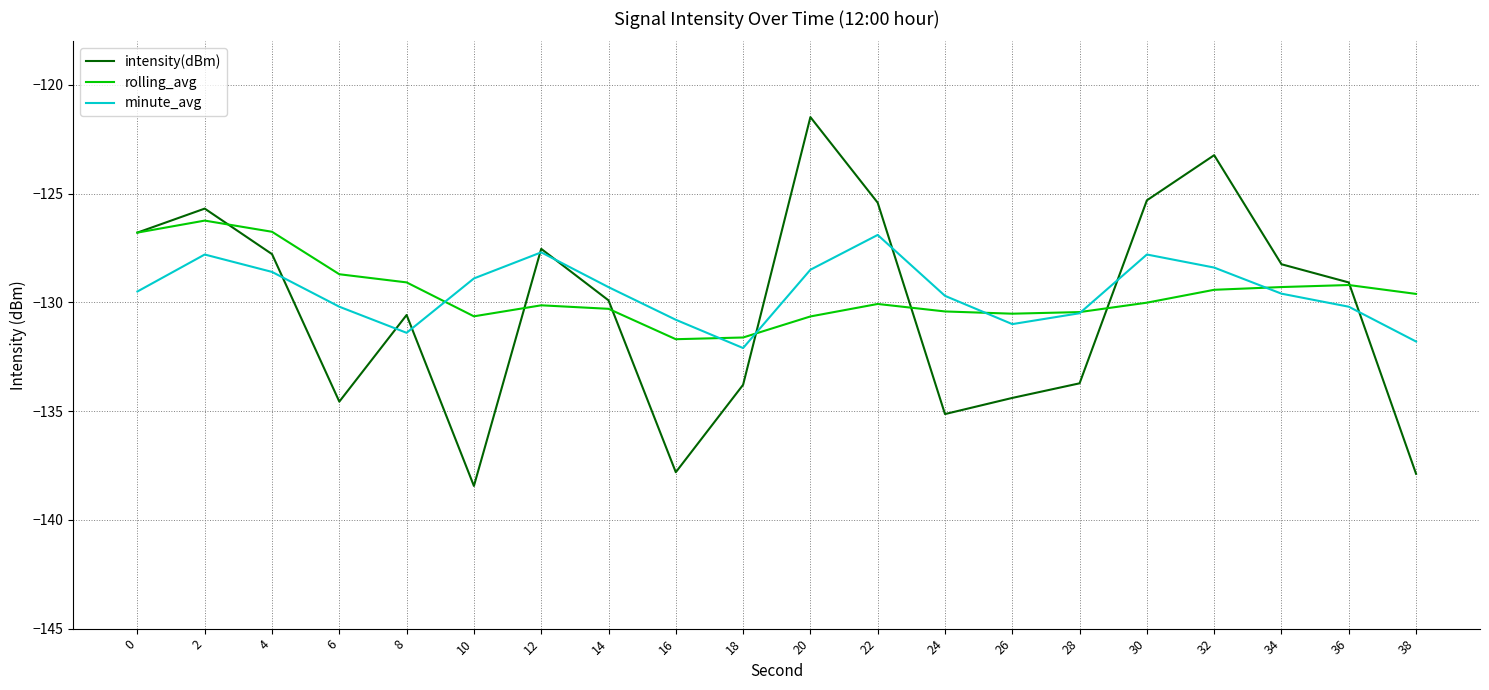

At which category does the chart reach its minimum across all series?

10